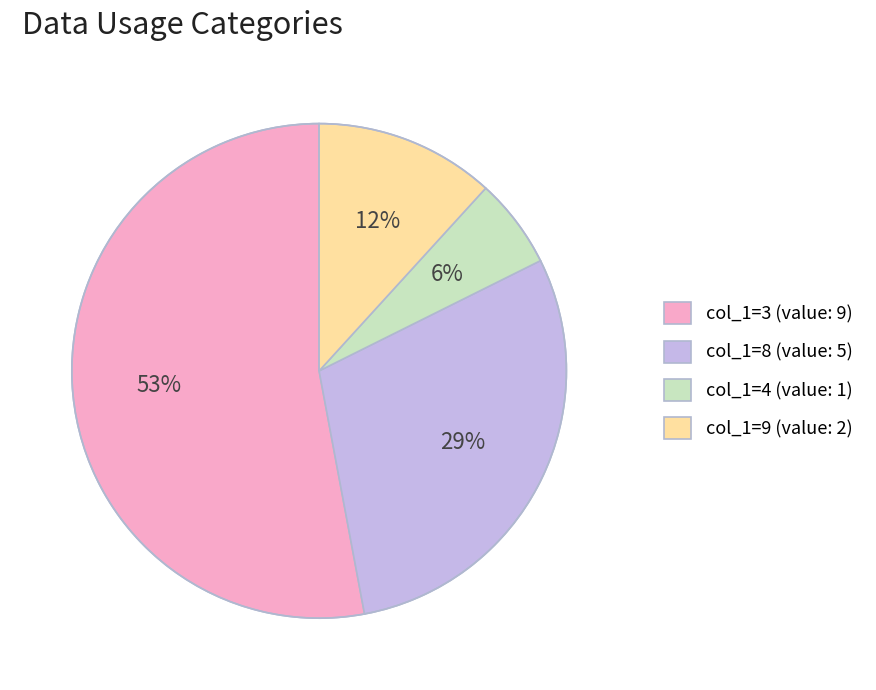

What is the smallest slice in the pie chart?

col_1=4 (value: 1)